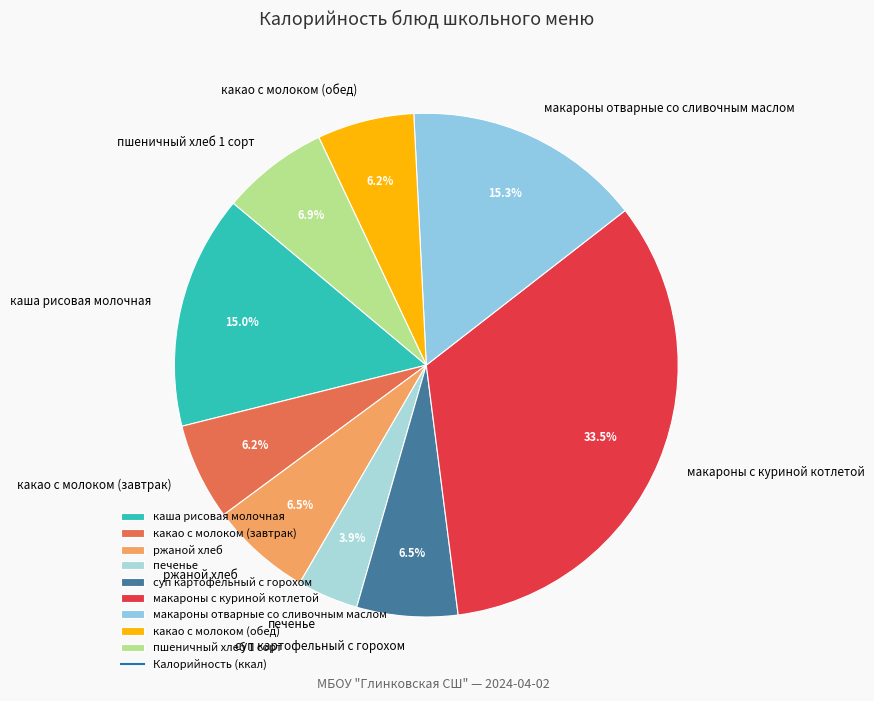

What is the largest slice in the pie chart?

макароны с куриной котлетой